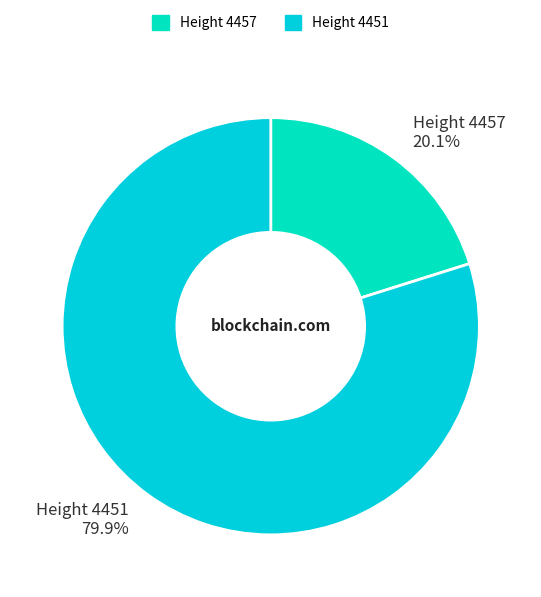

How many segments does this pie chart have?

2